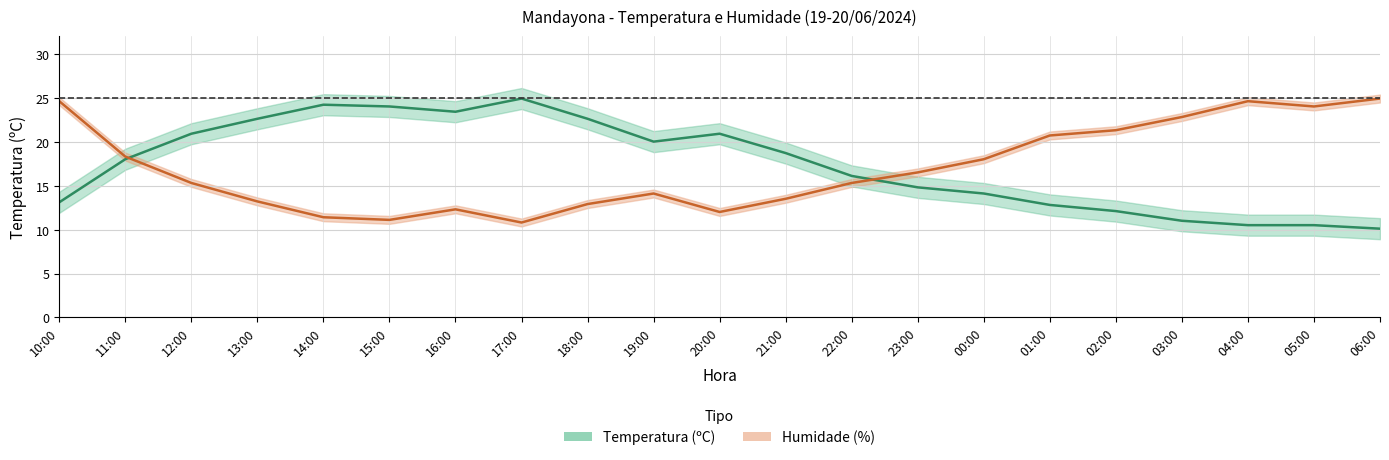

Does the chart have visible grid lines?

Yes